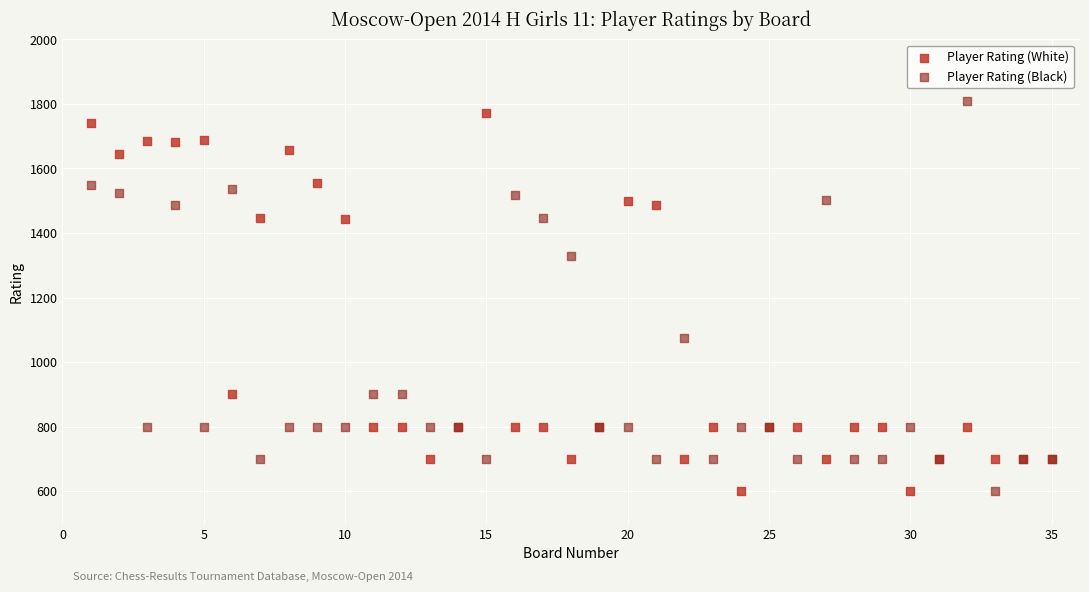

In the Player Rating (White) series, what Y value is closest to 1186?

1443